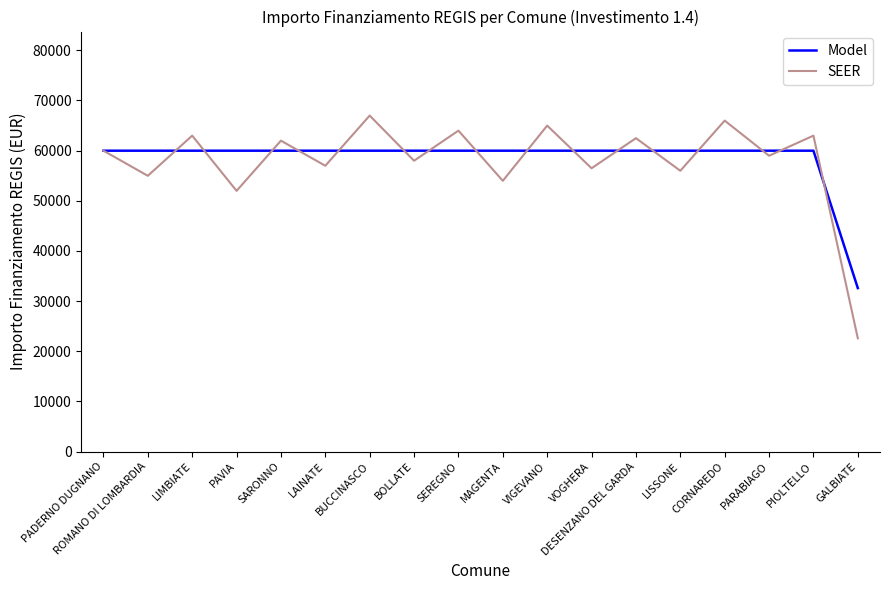

Does the chart display data point markers on the line(s)?

No